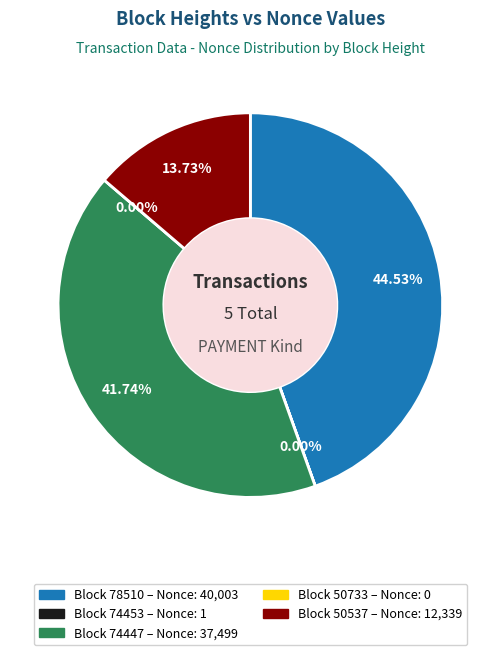

What percentage do 78510 and 50733 together represent?

44.5%